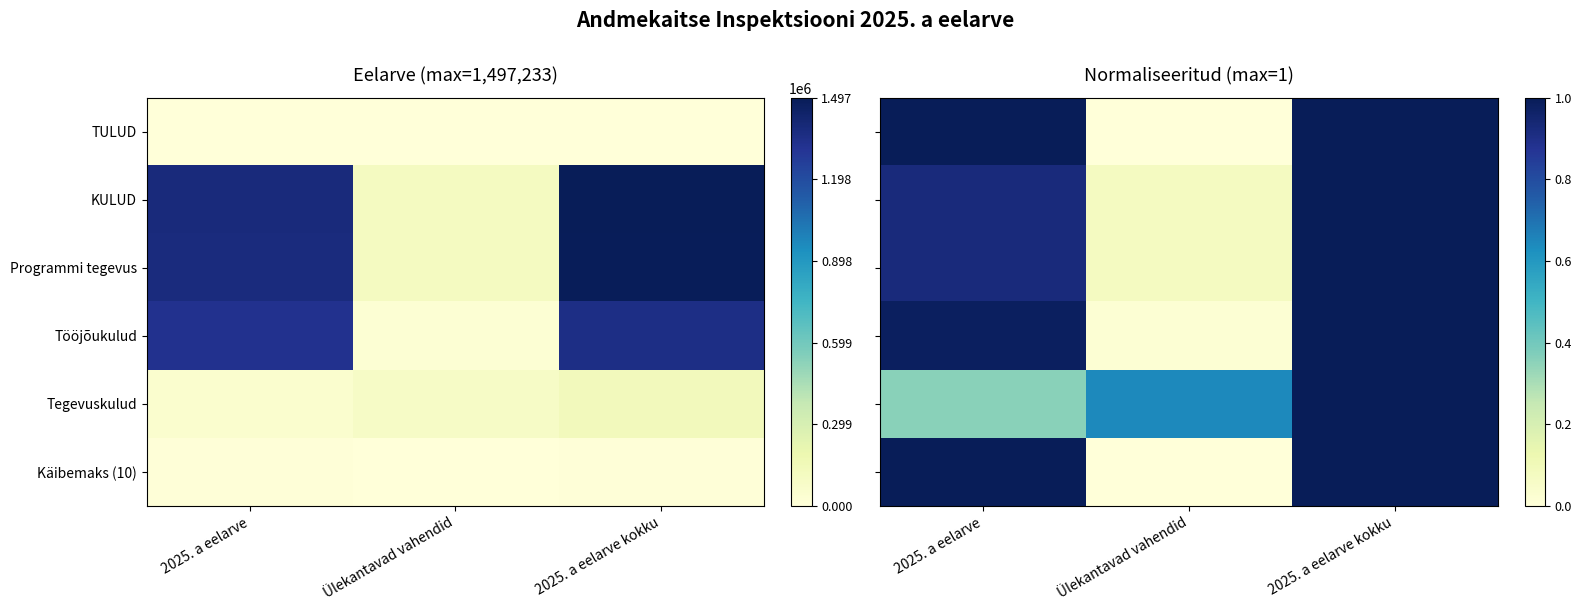

What is the minimum value for Programmi tegevus?

0.1